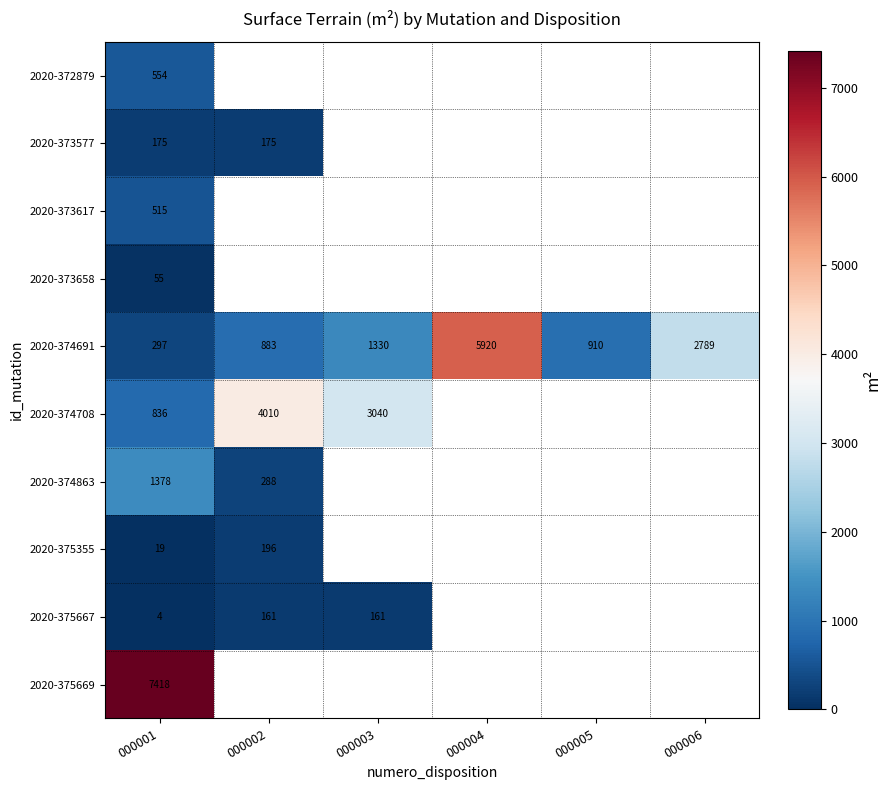

Is the value of 2020-373617 at 000001 greater than the value of 2020-374708 at 000001?

No